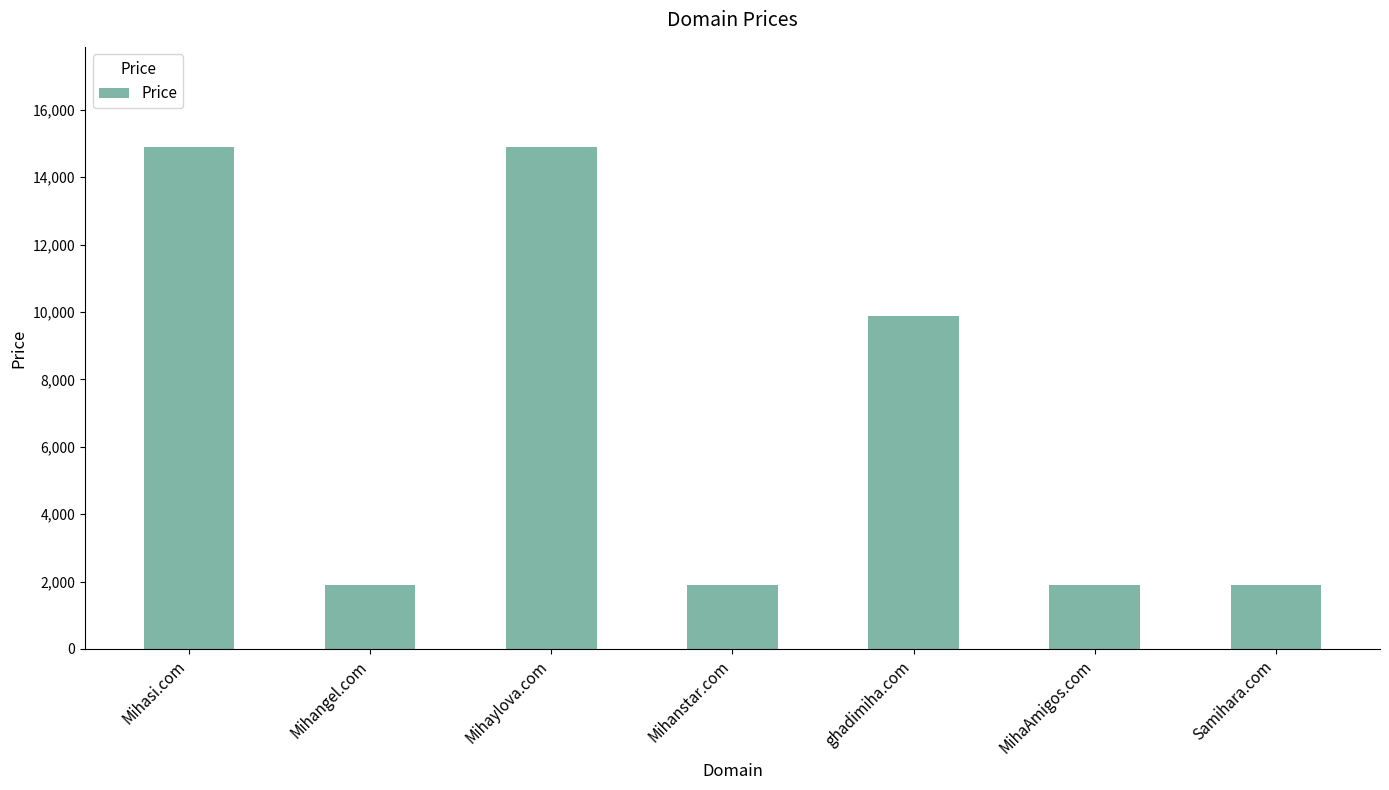

The value at MihaAmigos.com is 1888. True or false?

True